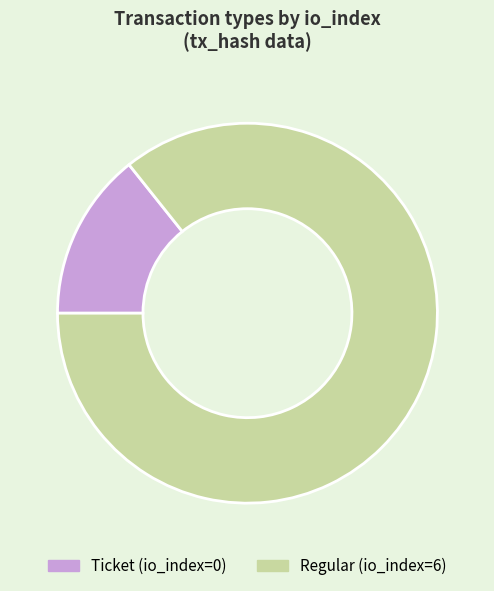

Between Ticket and Regular, which is larger?

Regular